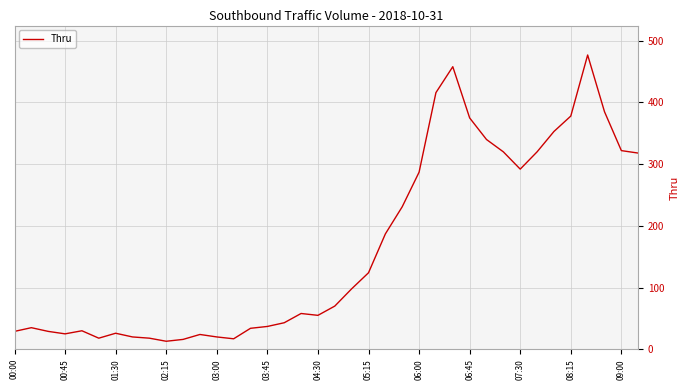

What is the minimum value shown in the chart?

13